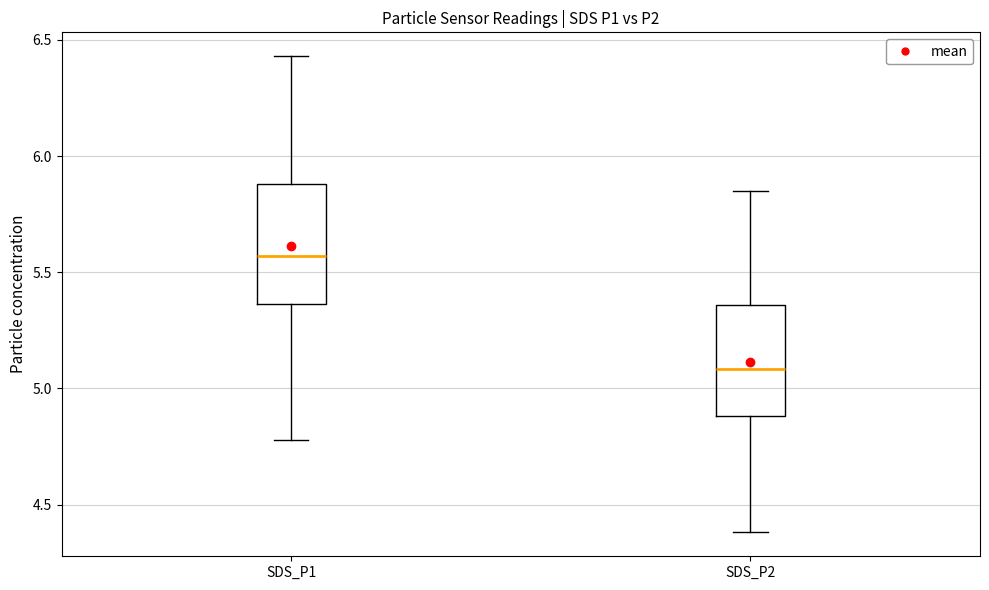

Which box has the highest median line?

SDS_P1